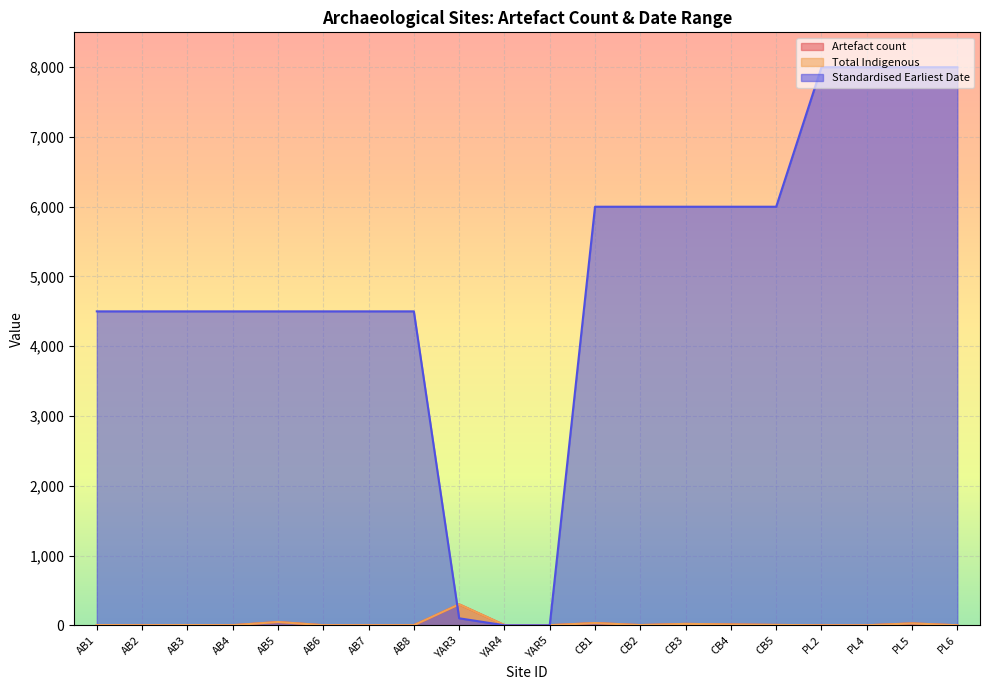

What is the spread (max minus min) of values at CB5?

5995